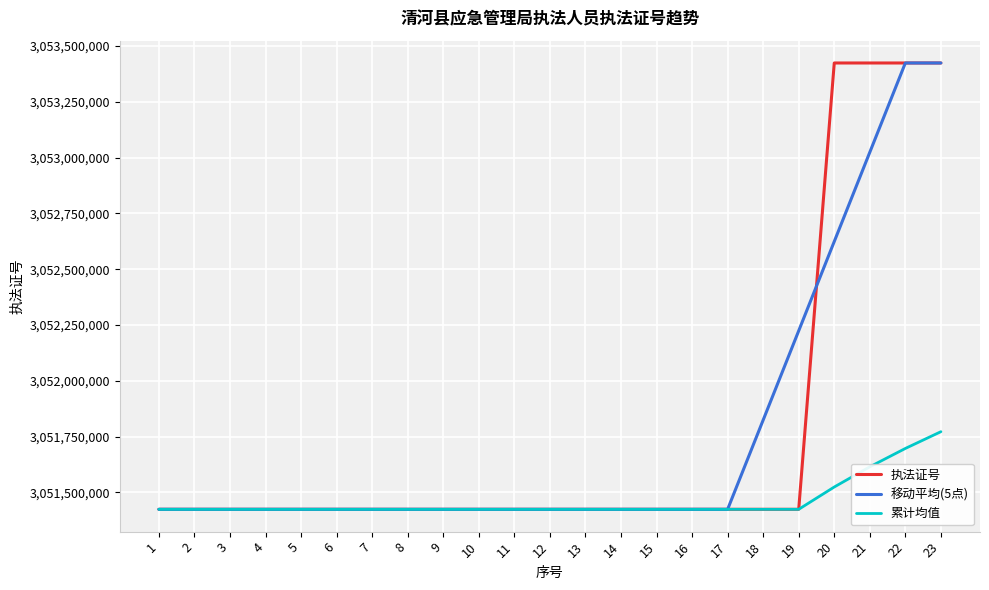

The value of 累计均值 at 22 is 3051696745.5. True or false?

True